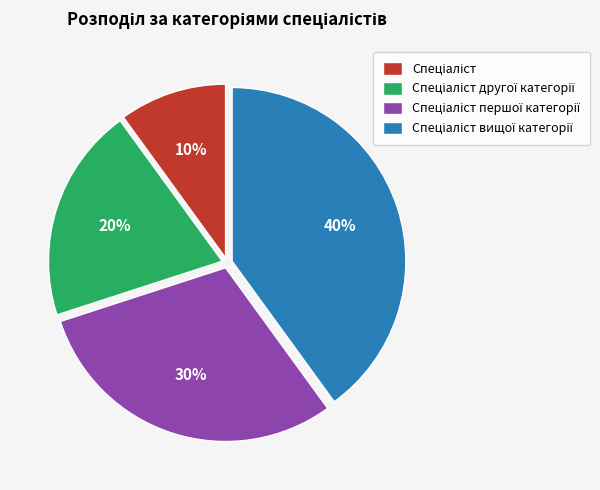

How many segments does this pie chart have?

4